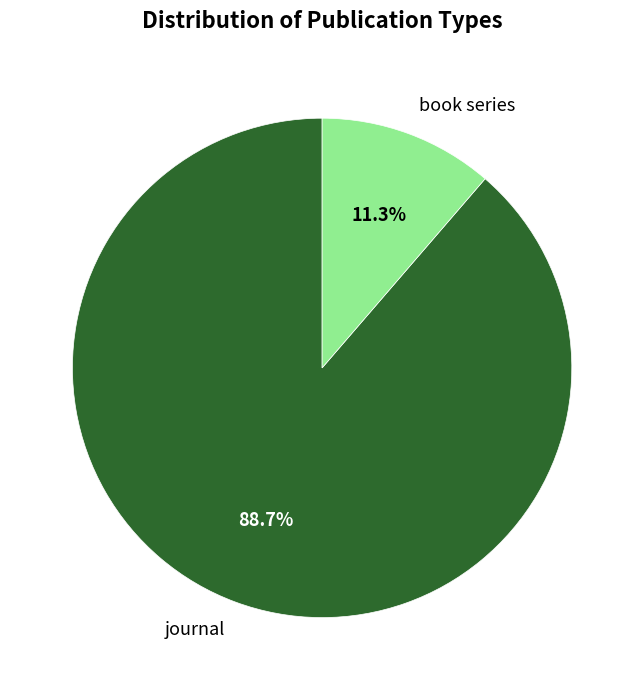

Which has a higher value, book series or journal?

journal